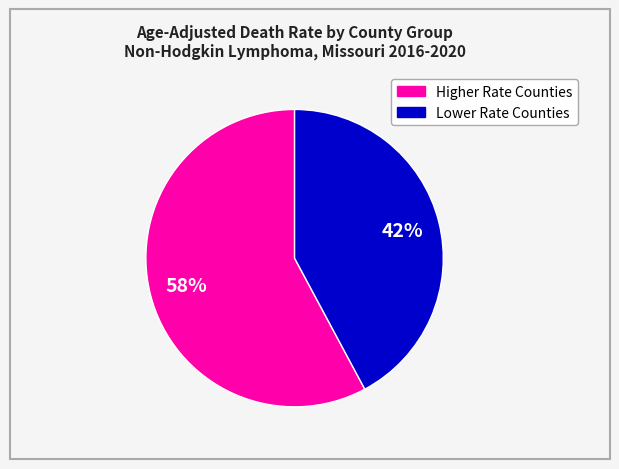

To the nearest percent, what is the average slice percentage?

50%